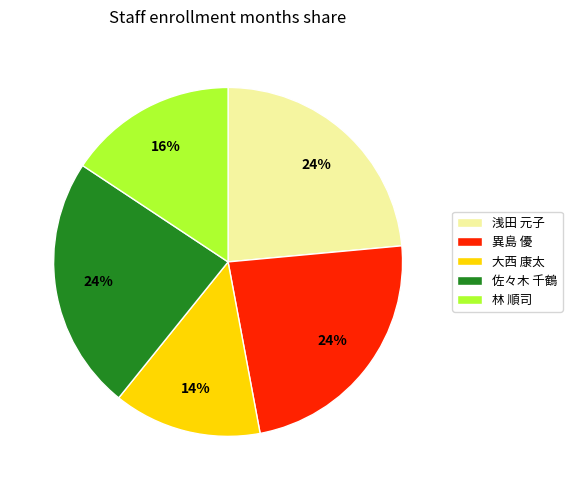

The 大西 康太 slice represents 4% of the pie. True or false?

False